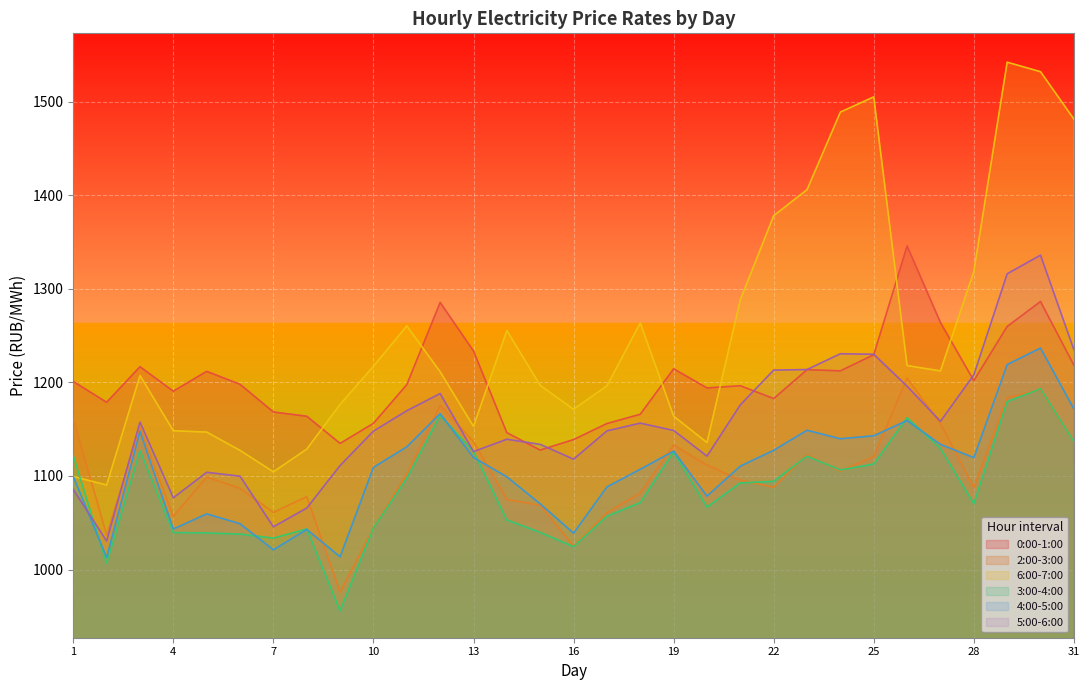

What is the sum of the 5:00-6:00 values at 12 and 22?

2401.2